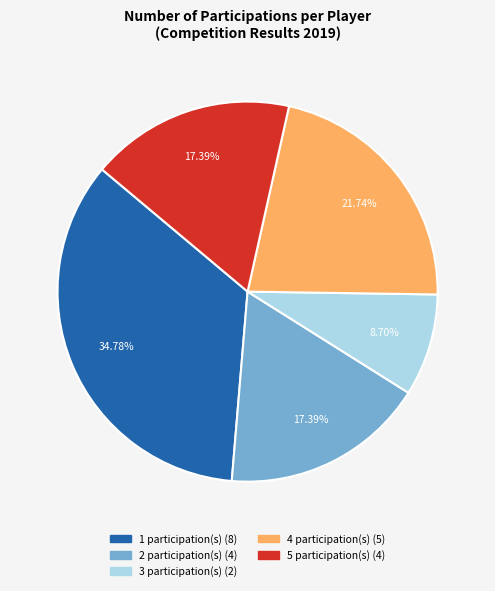

Is there a majority slice in this chart?

No